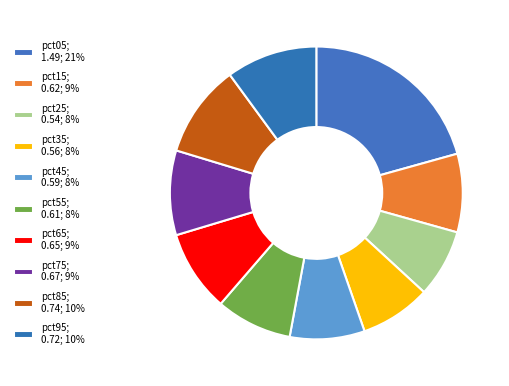

How many segments does this pie chart have?

10